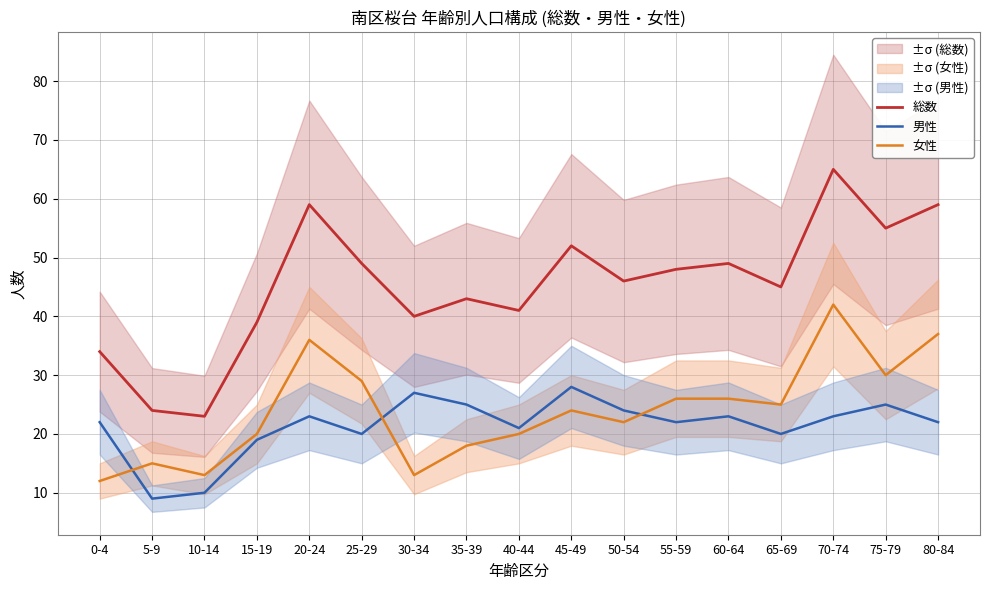

Reading left to right, what are all the values shown in this chart?

総数: 0-4=34	5-9=24	10-14=23	15-19=39	20-24=59	25-29=49	30-34=40	35-39=43	40-44=41	45-49=52	50-54=46	55-59=48	60-64=49	65-69=45	70-74=65	75-79=55	80-84=59
男性: 0-4=22	5-9=9	10-14=10	15-19=19	20-24=23	25-29=20	30-34=27	35-39=25	40-44=21	45-49=28	50-54=24	55-59=22	60-64=23	65-69=20	70-74=23	75-79=25	80-84=22
女性: 0-4=12	5-9=15	10-14=13	15-19=20	20-24=36	25-29=29	30-34=13	35-39=18	40-44=20	45-49=24	50-54=22	55-59=26	60-64=26	65-69=25	70-74=42	75-79=30	80-84=37